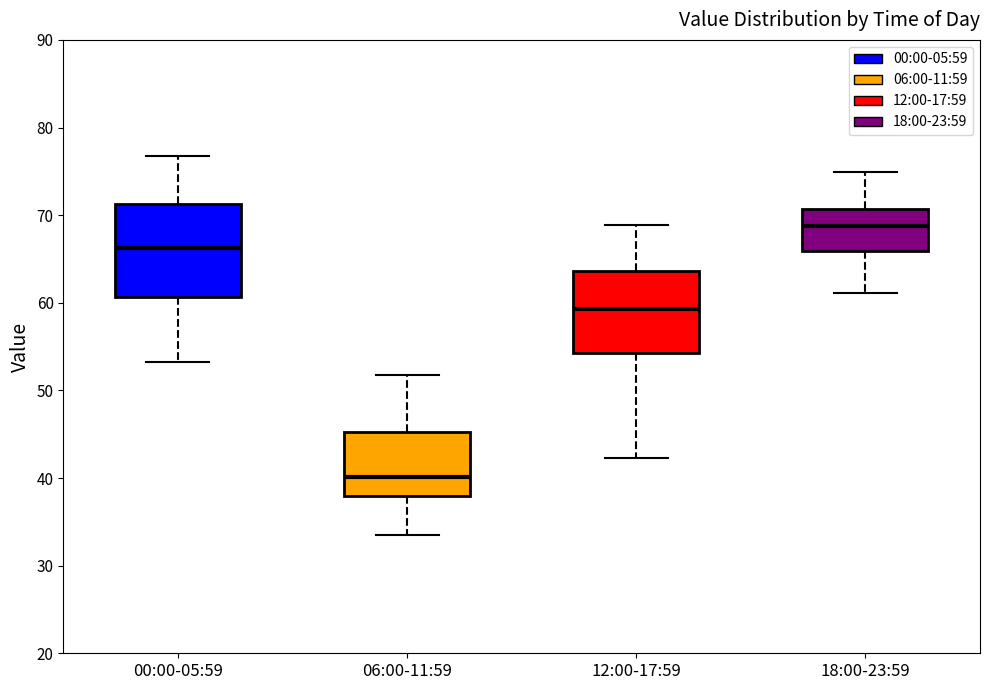

Reading left to right, read every box against the y-axis: the position of its median line, the range the box covers, and the ends of its whiskers. The values are not printed on the chart, so give them approximately, as read against the axis.

00:00-05:59: median 66, box 61 to 71, whiskers 53 to 77
06:00-11:59: median 40, box 38 to 45, whiskers 33 to 52
12:00-17:59: median 59, box 54 to 64, whiskers 42 to 69
18:00-23:59: median 69, box 66 to 71, whiskers 61 to 75